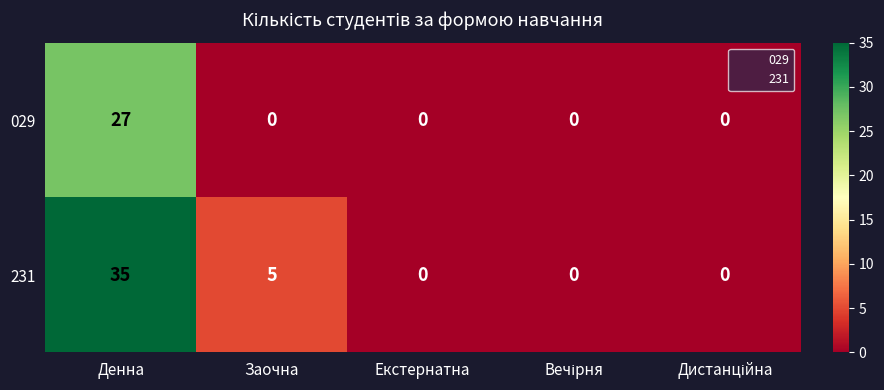

True or false: 029 has a value of 0 at Екстернатна.

True